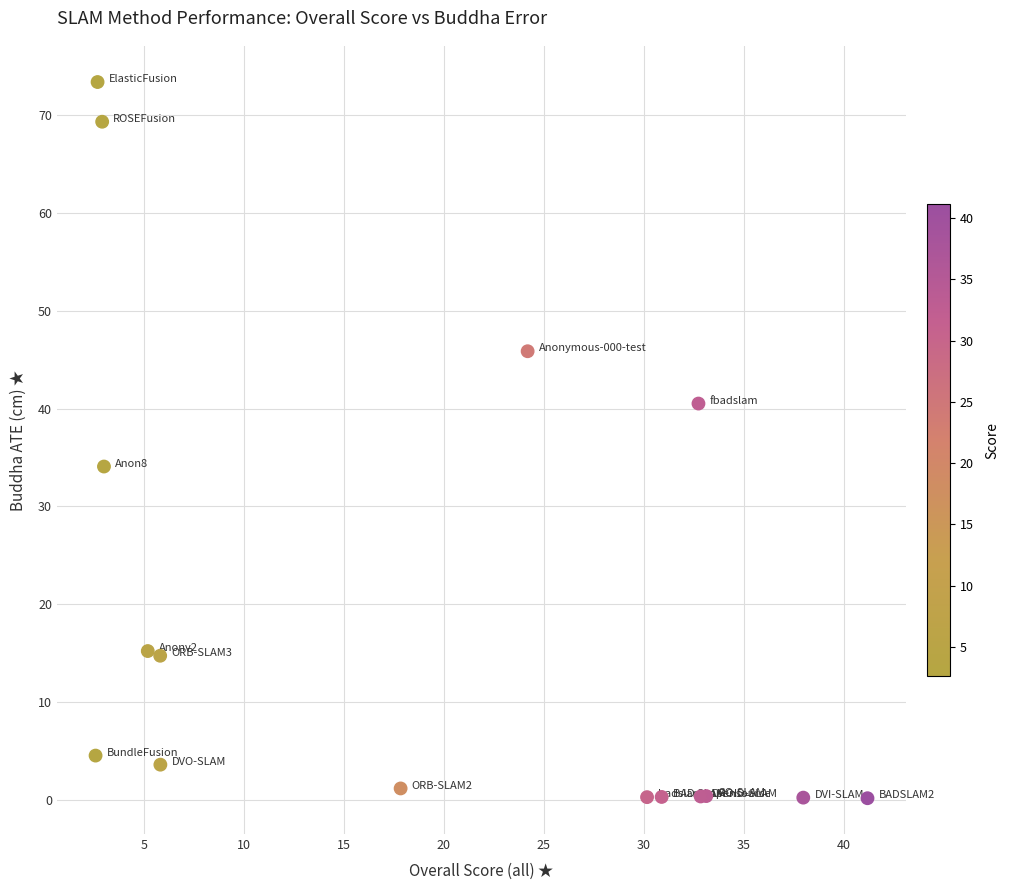

What Y value in the scatter plot is closest to 36?

34.1